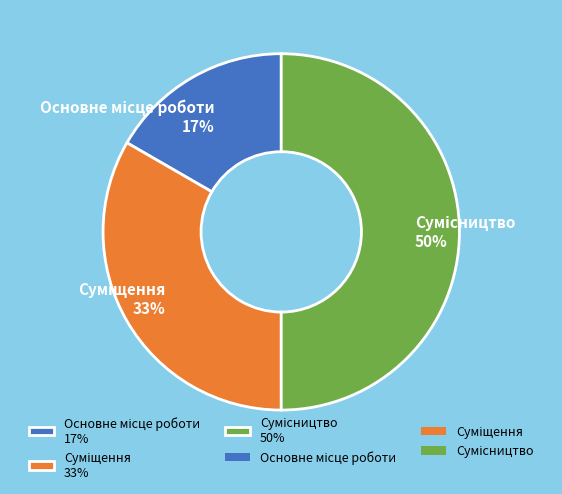

To the nearest percent, what is the average slice percentage?

33%